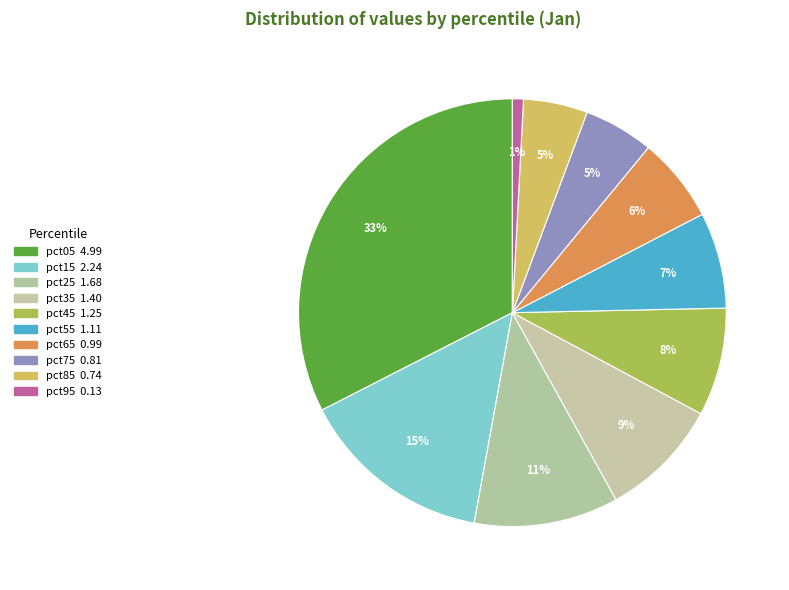

The pct85 slice represents 5% of the pie. True or false?

True